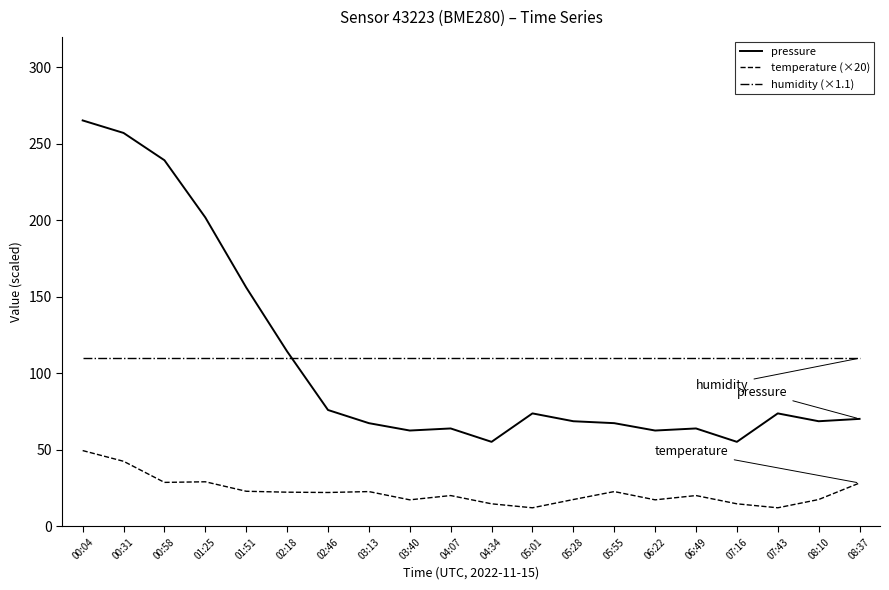

At 01:25, list the series in order from smallest to largest.

temperature (×20), humidity (×1.1), pressure